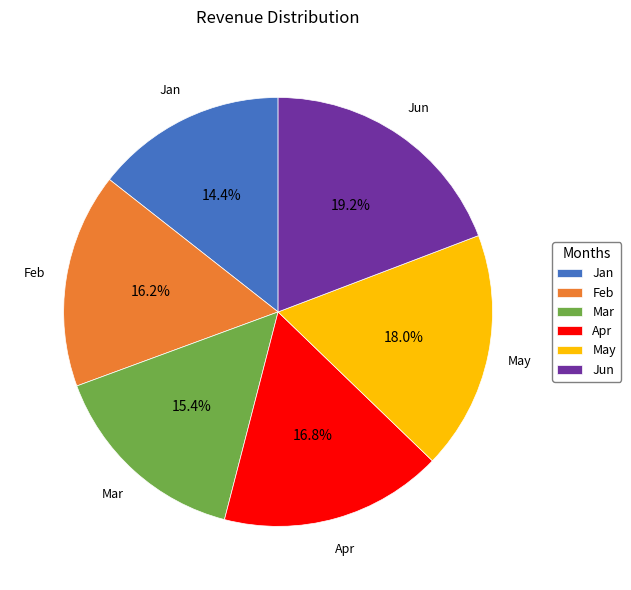

The Jun slice represents 32% of the pie. True or false?

False